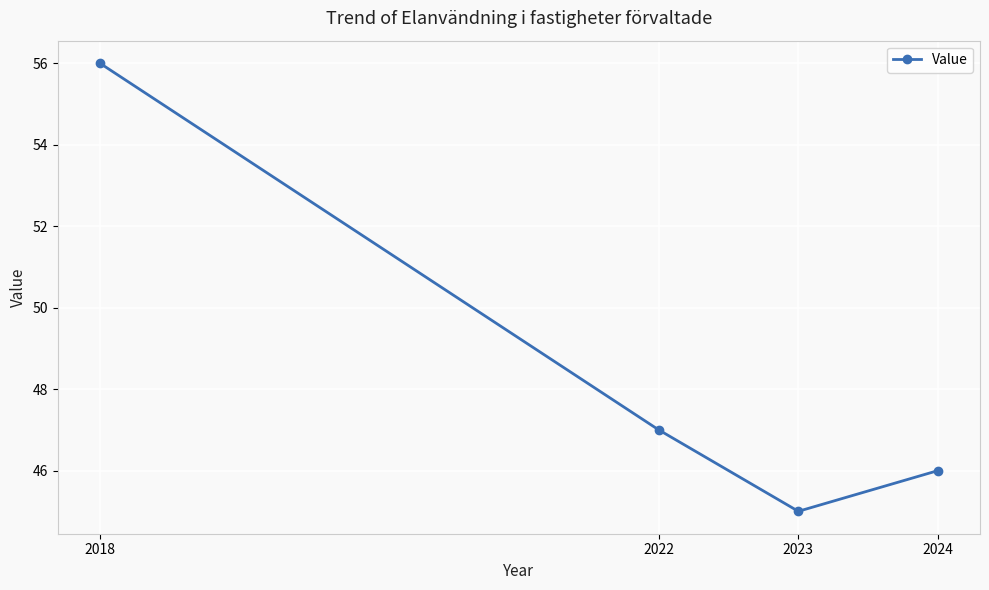

What is the value of the 4th point from the left?

46